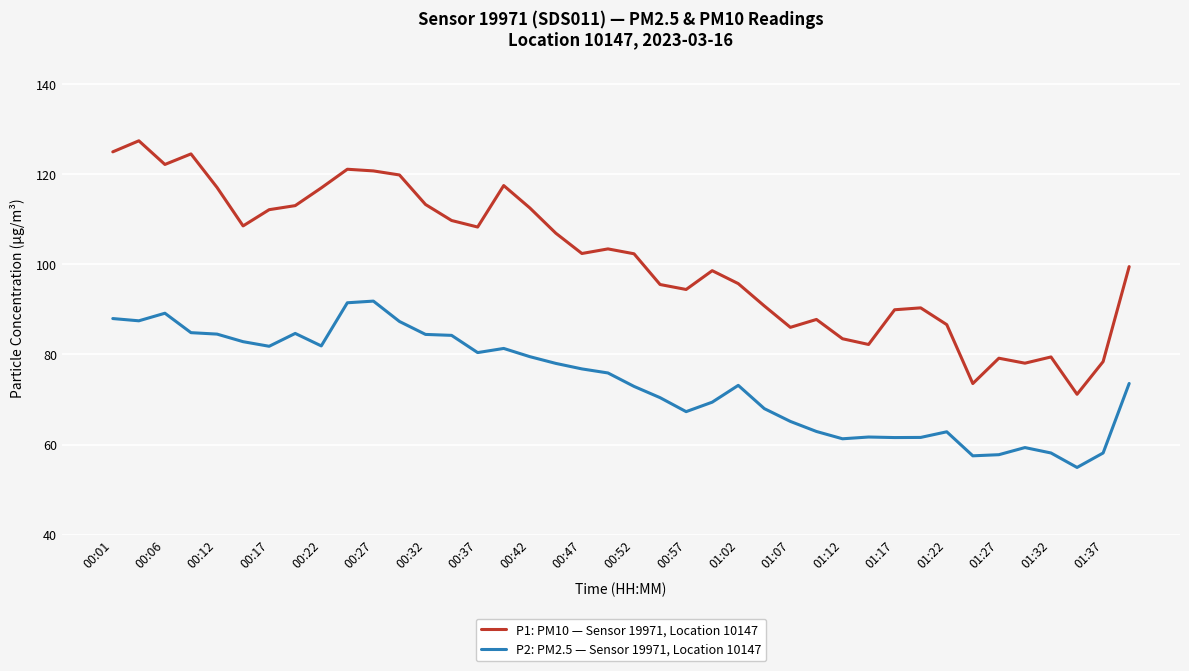

List the series in order of their overall mean, highest first.

P1: PM10 — Sensor 19971, Location 10147, P2: PM2.5 — Sensor 19971, Location 10147